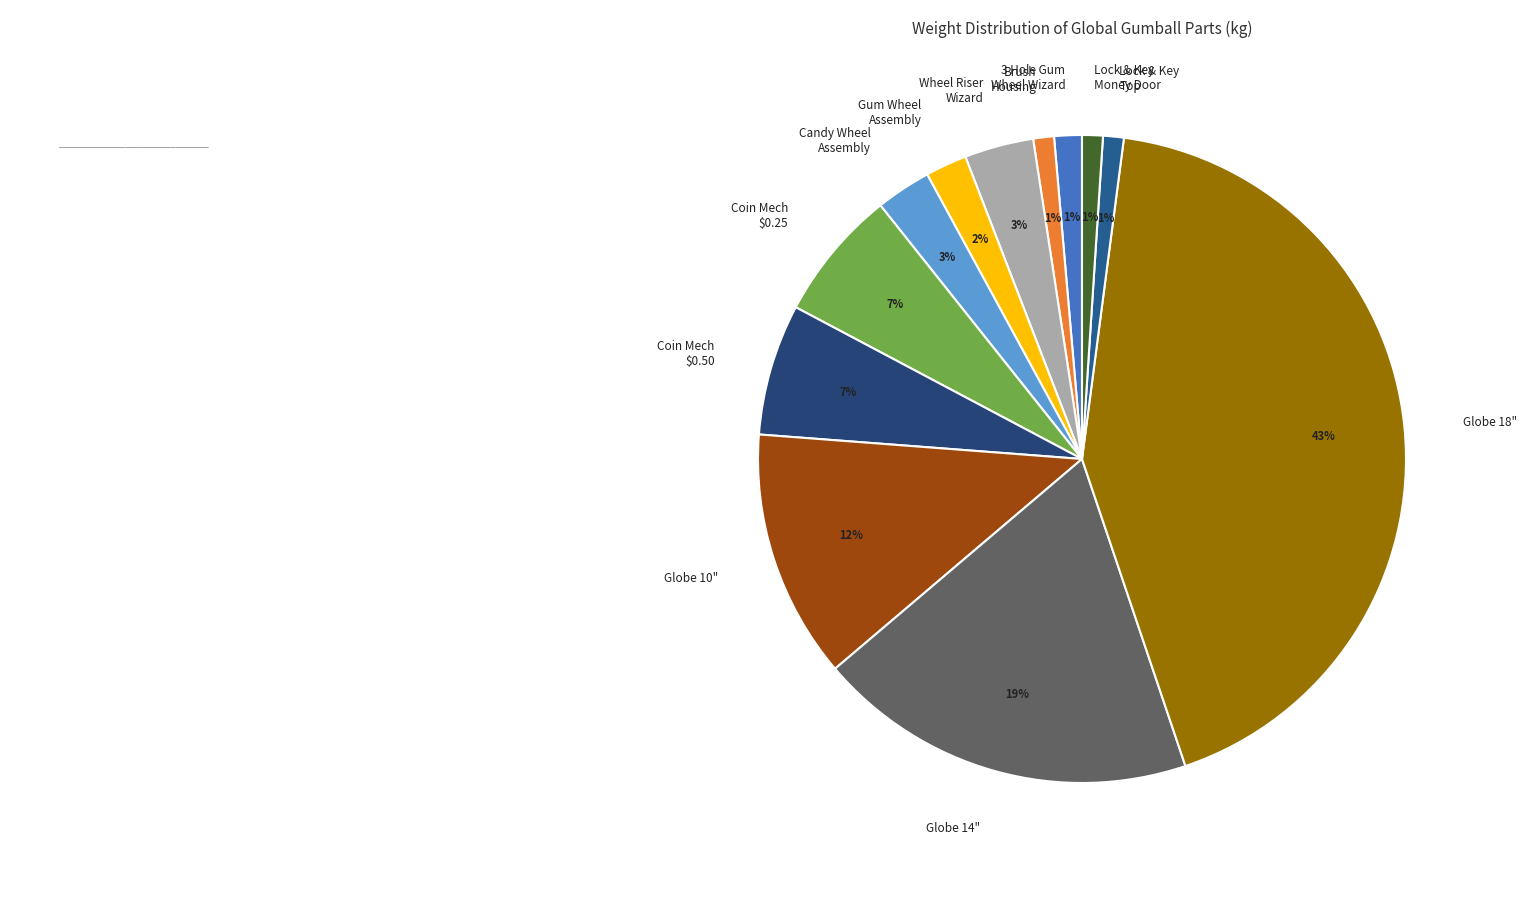

To the nearest percent, what is the average slice percentage?

8%